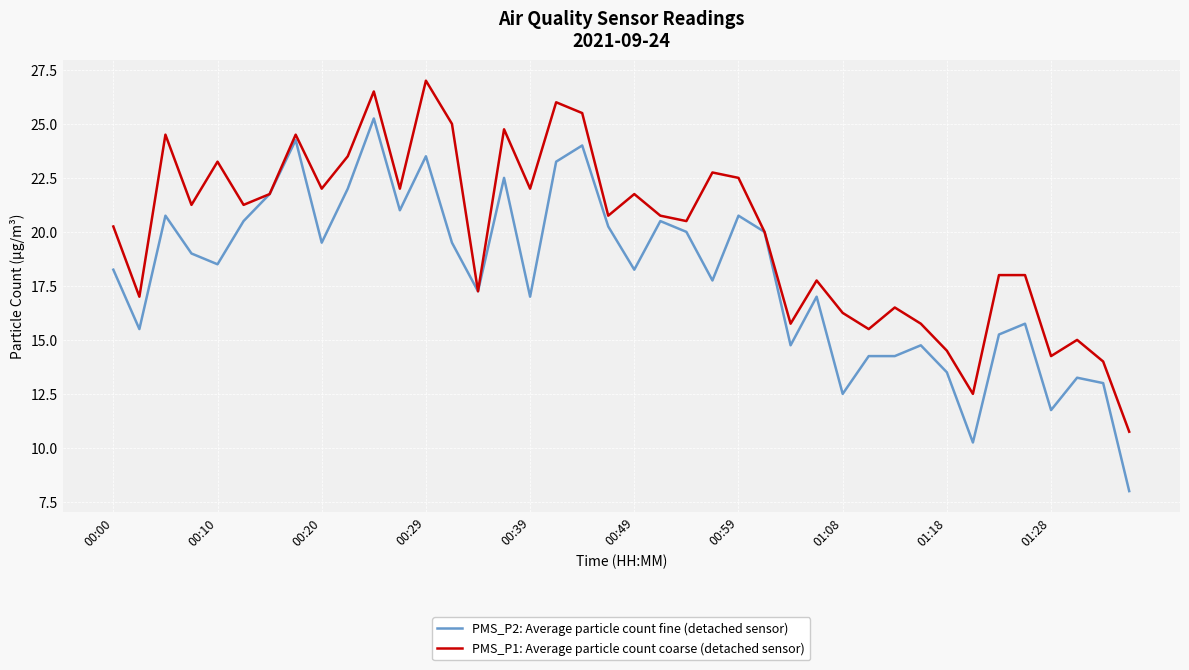

What are all the series names shown in the legend?

PMS_P2: Average particle count fine (detached sensor), PMS_P1: Average particle count coarse (detached sensor)